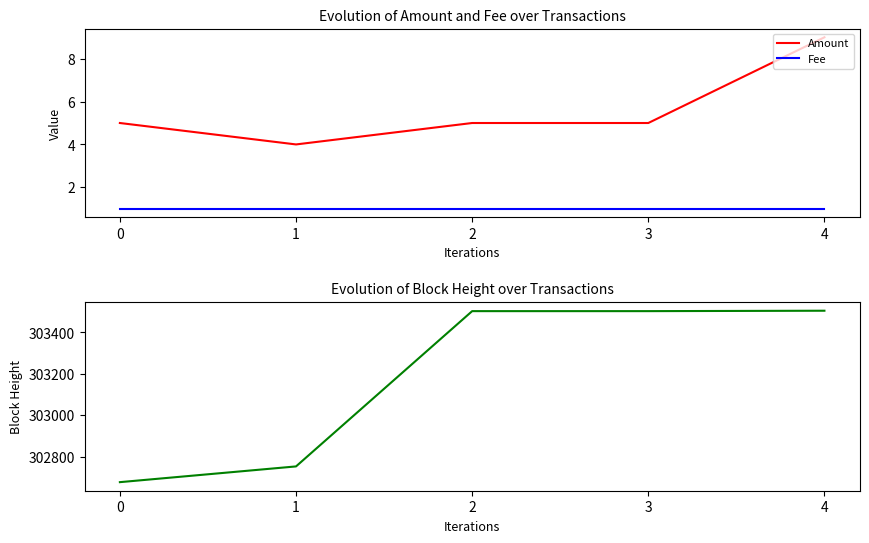

True or false: Height has more than 2 interior local peaks.

False